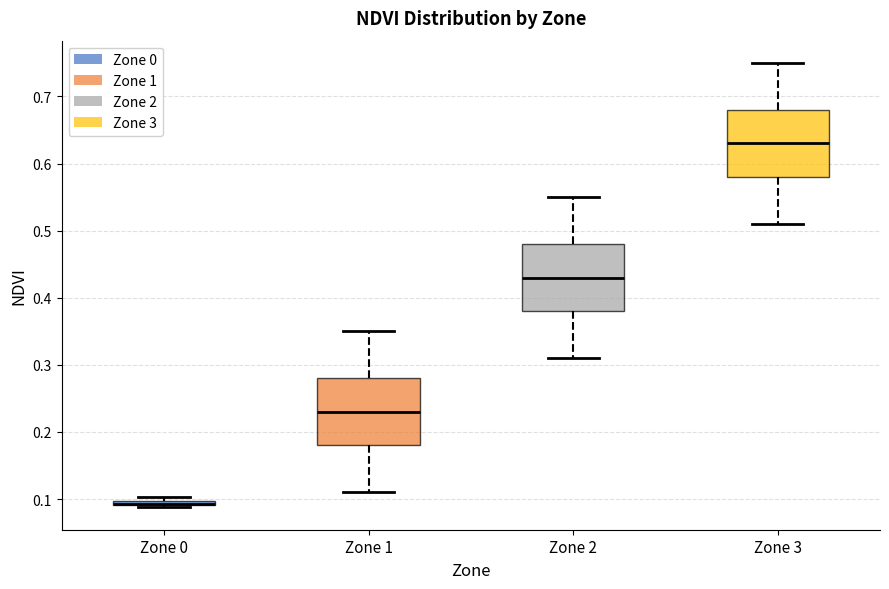

Where does the upper whisker of the box for Zone 3 end on the y-axis? The values are not printed on the chart, so give them approximately, as read against the axis.

0.75